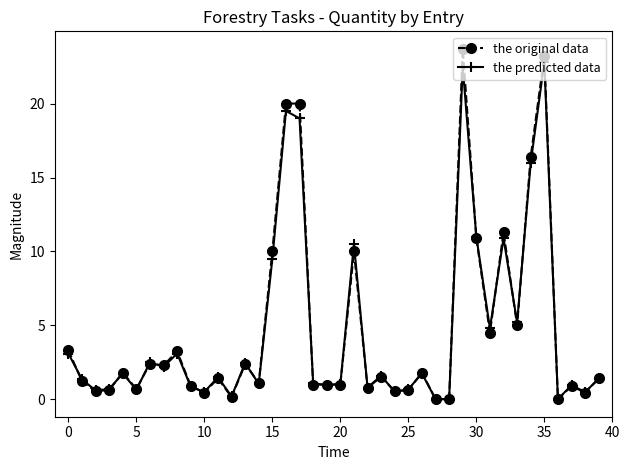

True or false: the original data has more than 0 points higher than both neighbors.

True